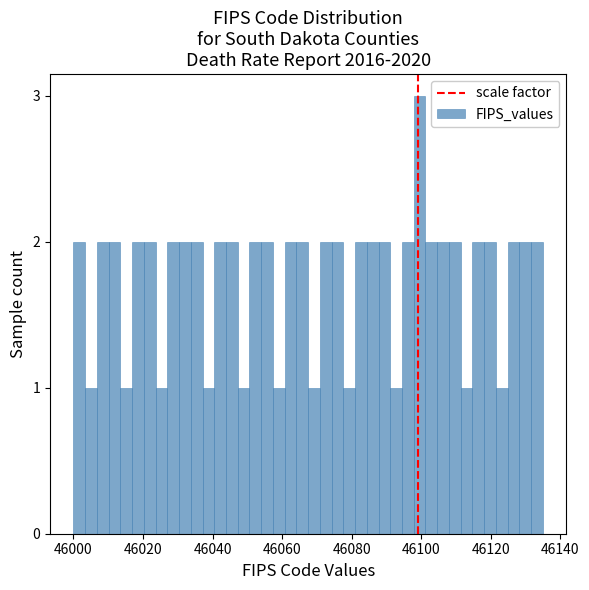

Read against the x-axis, roughly where is the centre of the tallest bar?

46100